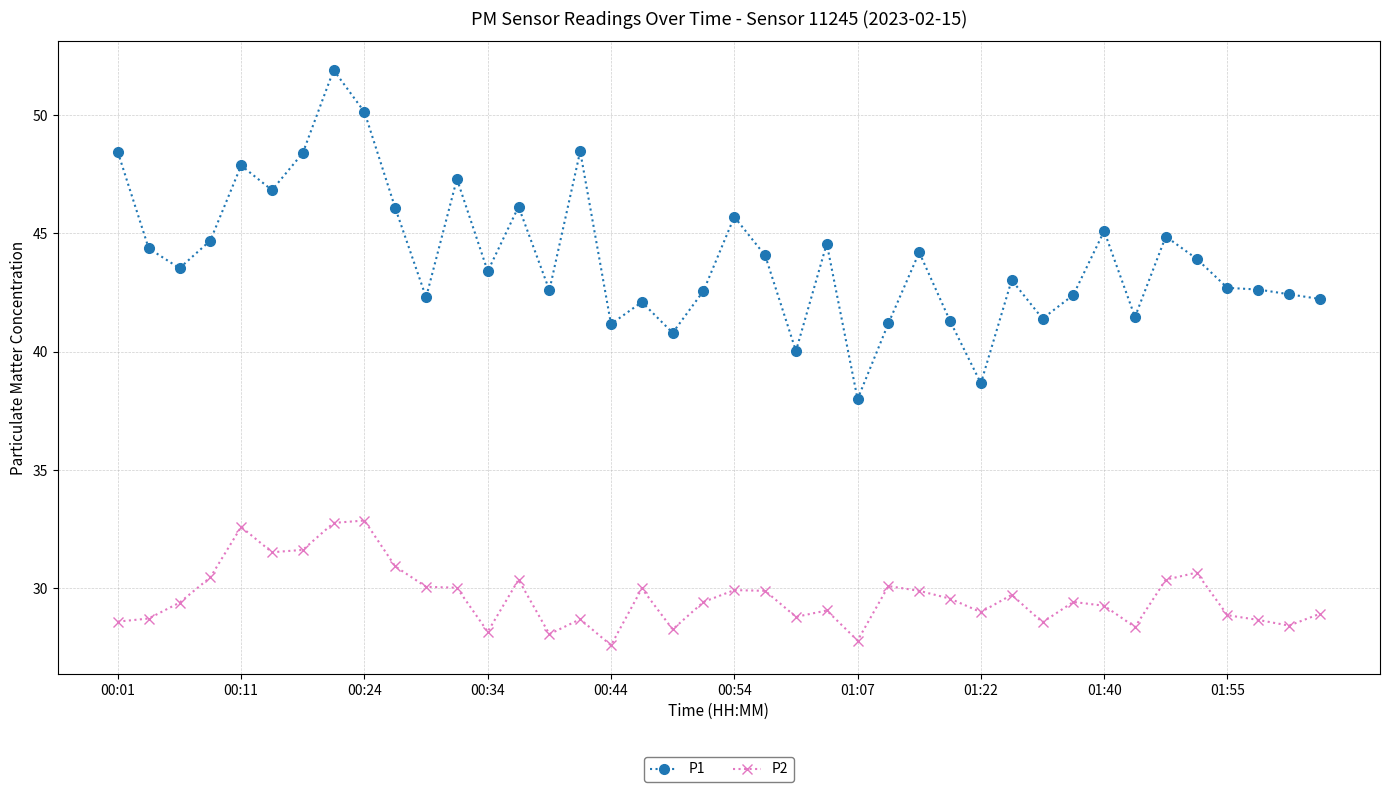

True or false: P1 has more than 0 points higher than both neighbors.

True